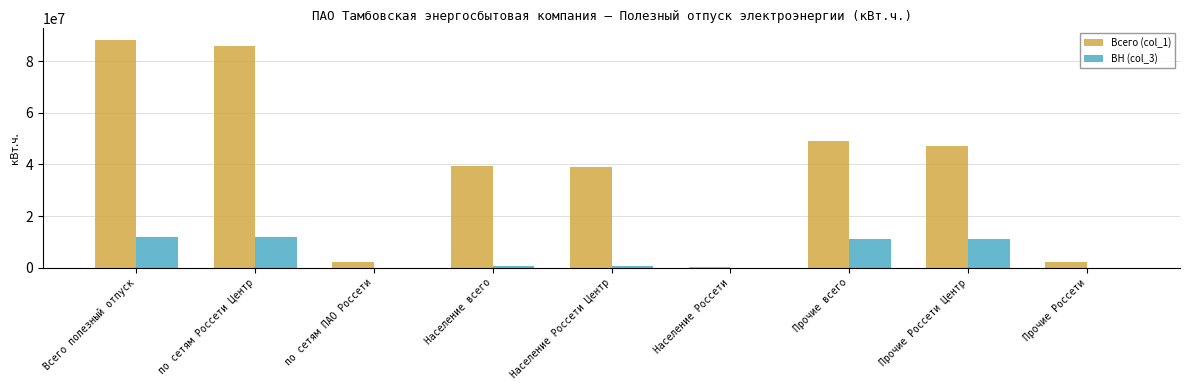

What is the sum of all Всего (col_1) values?

353291181.5